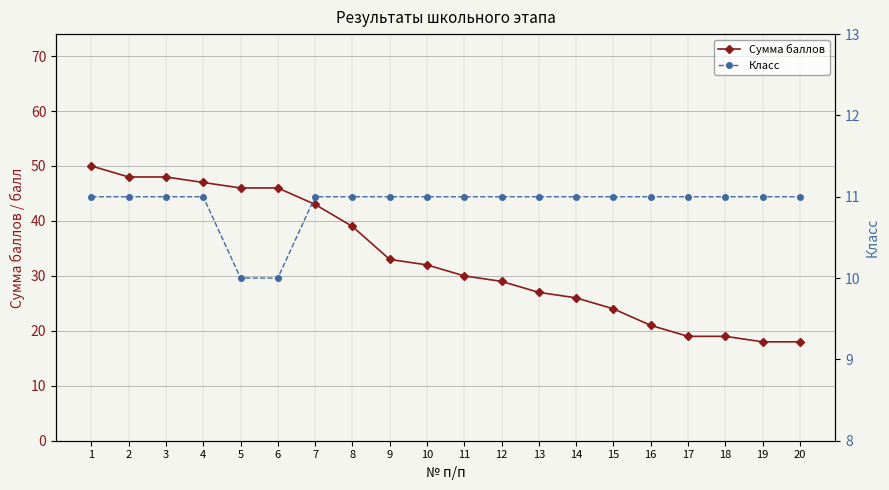

What is the total value across all series at 6?

56